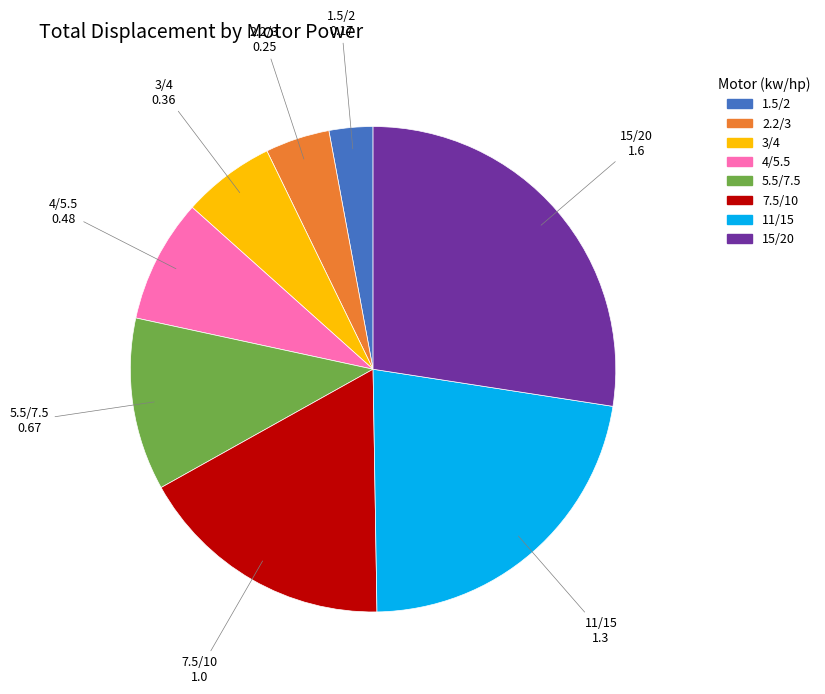

Rank the categories by value from highest to lowest.

15/20, 11/15, 7.5/10, 5.5/7.5, 4/5.5, 3/4, 2.2/3, 1.5/2